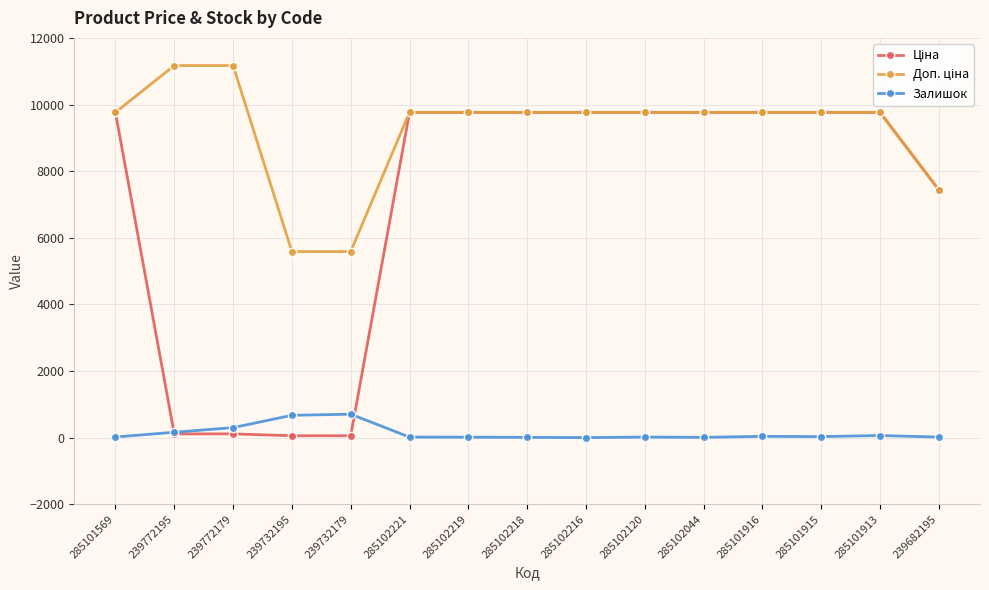

What is the difference between the maximum and minimum values in the Залишок series?

703.0